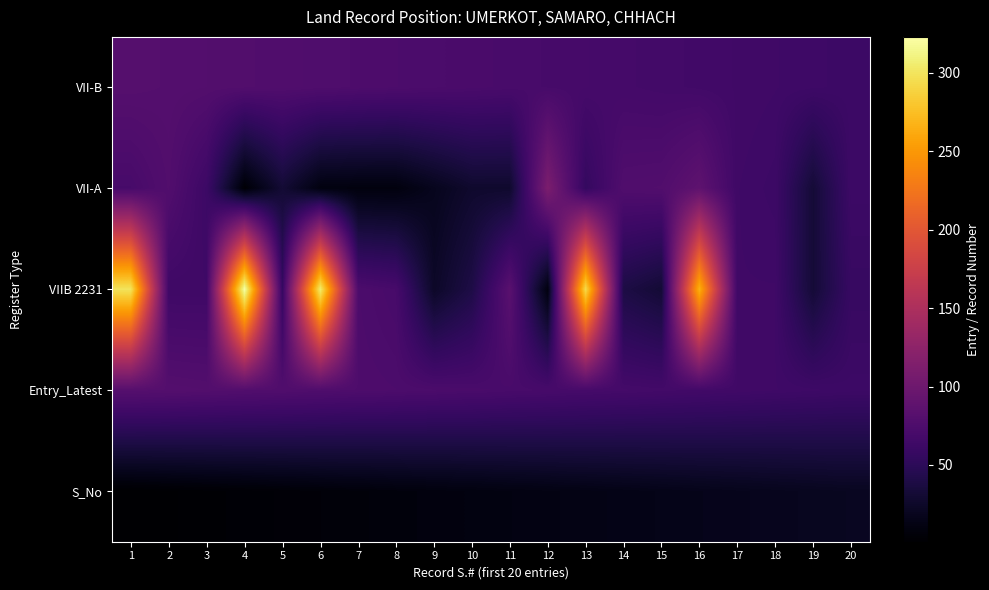

Count the number of data series in this chart.

5